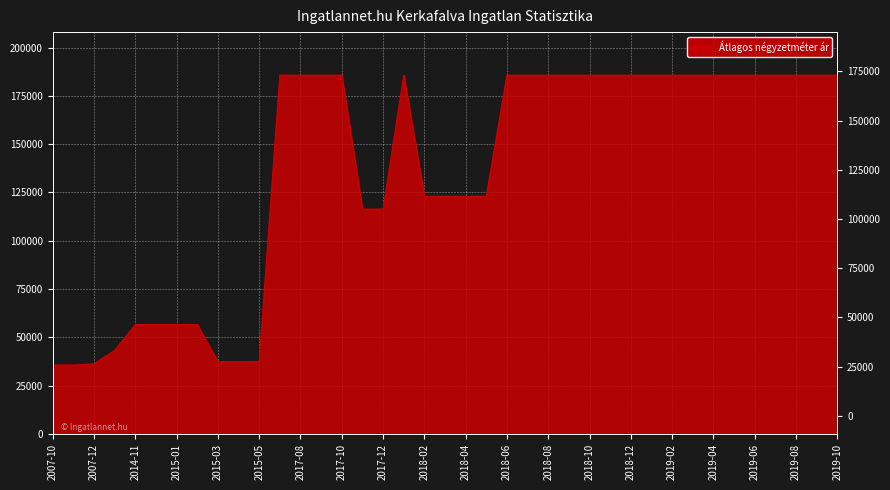

What is the change in value from 2017-09 to 2018-05?

-62611